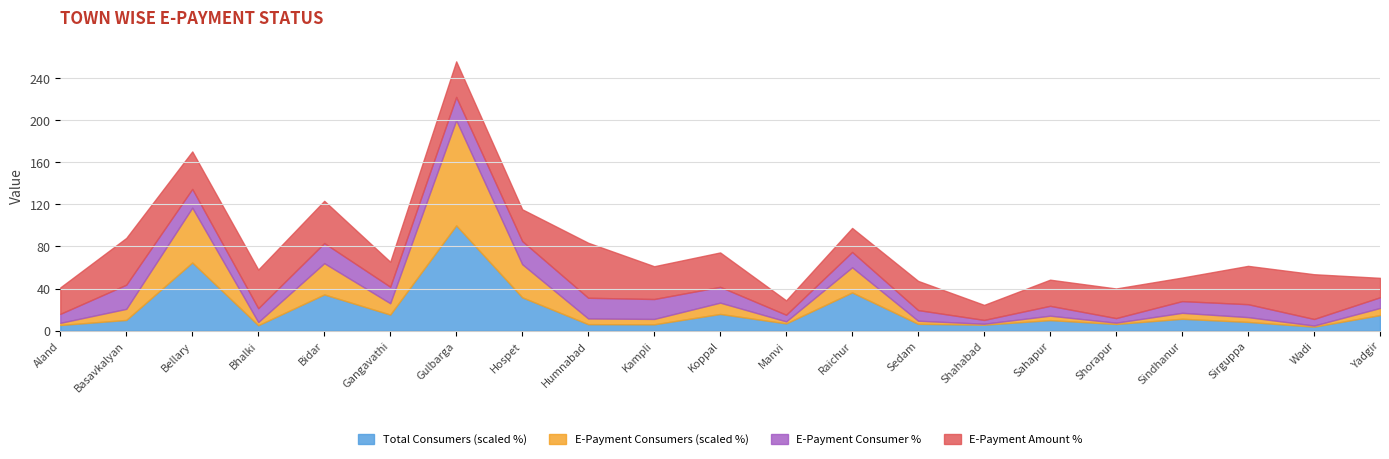

Which category has the lowest value across all series?

Shahabad